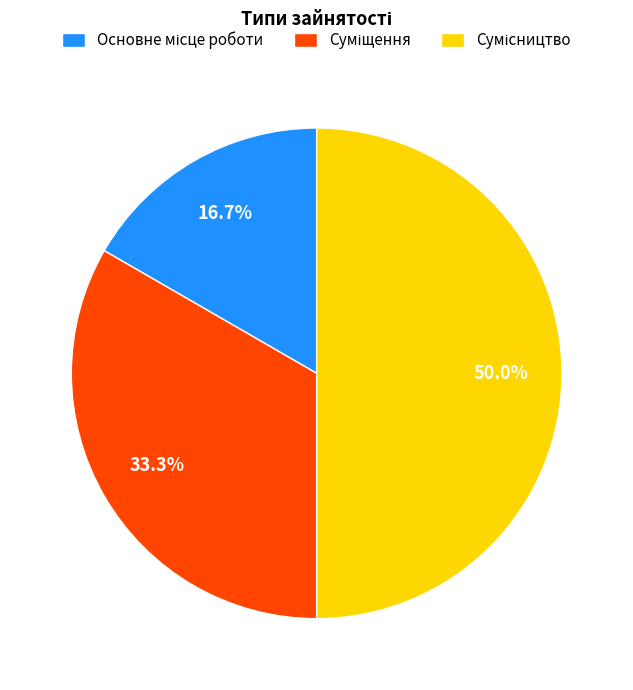

Does any single category account for the majority?

No